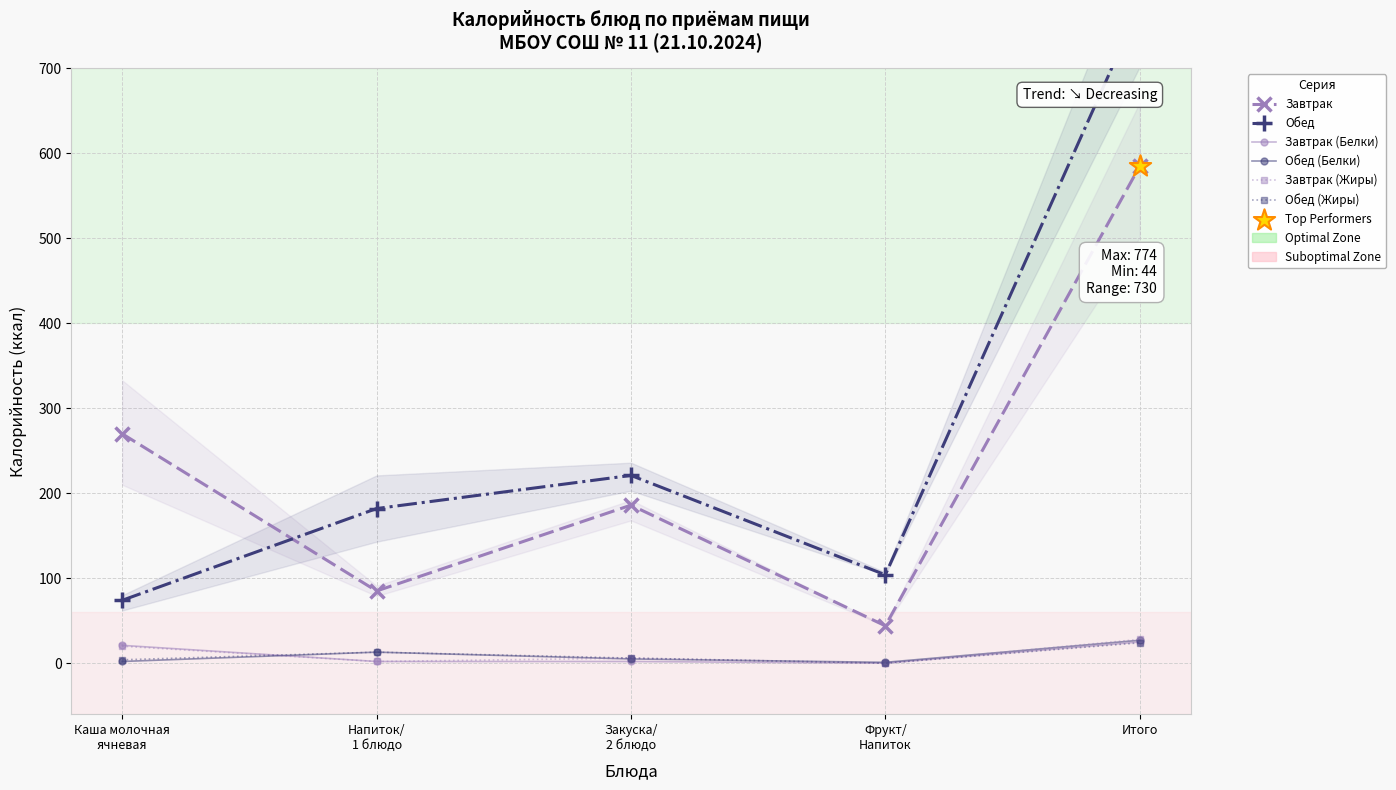

What is the total value across all series at Итого?

1463